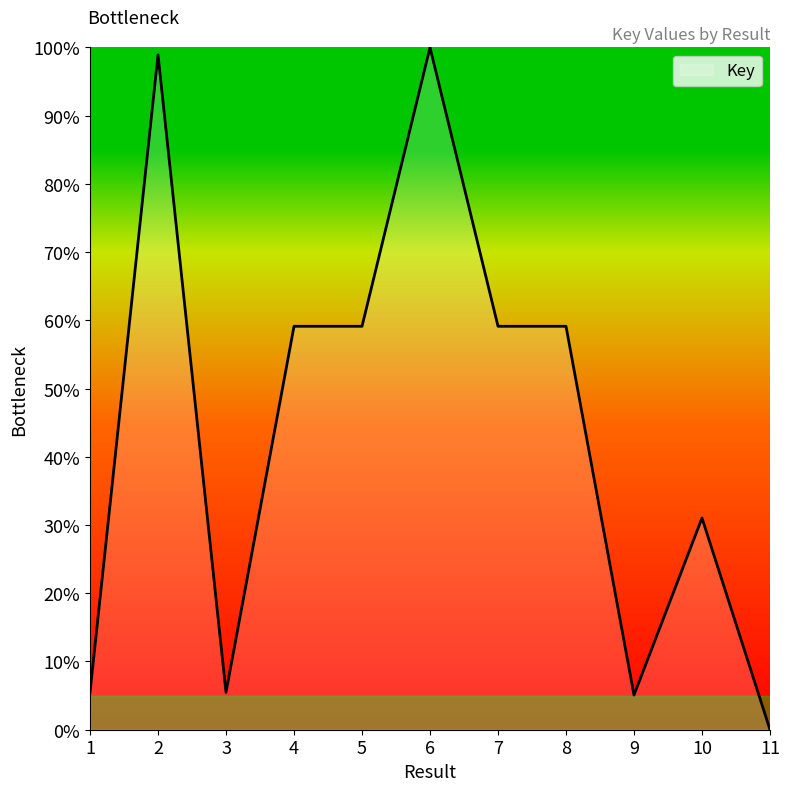

Approximately how many times larger is the value at 10 compared to 8?

0.5